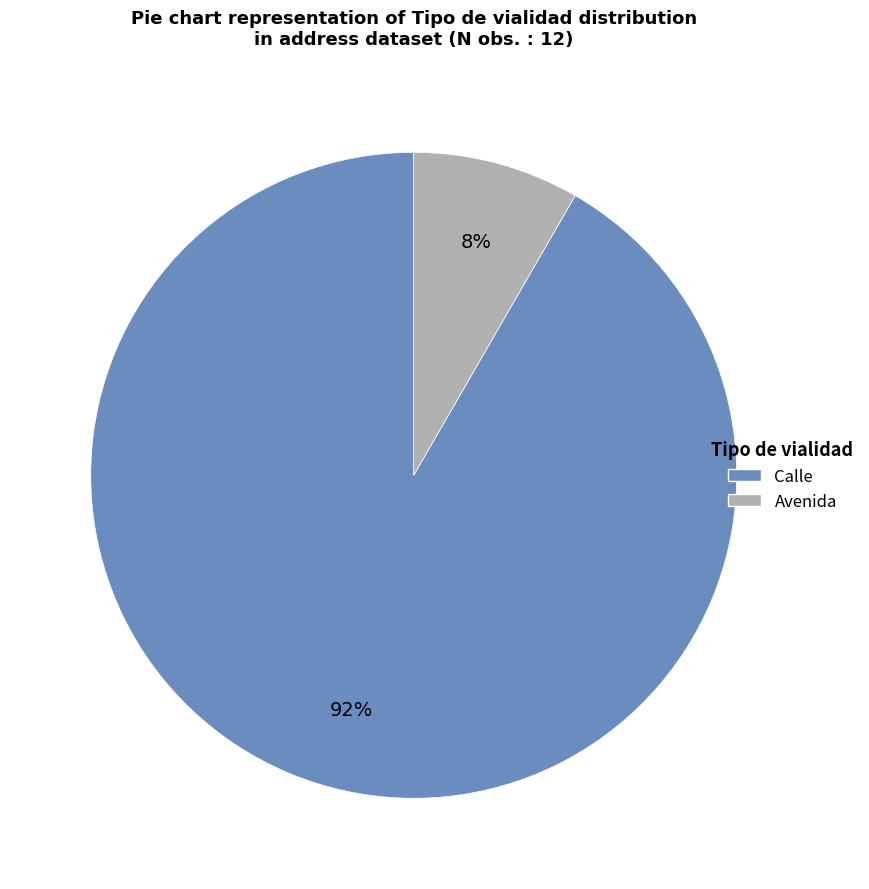

Which has a higher value, Calle or Avenida?

Calle